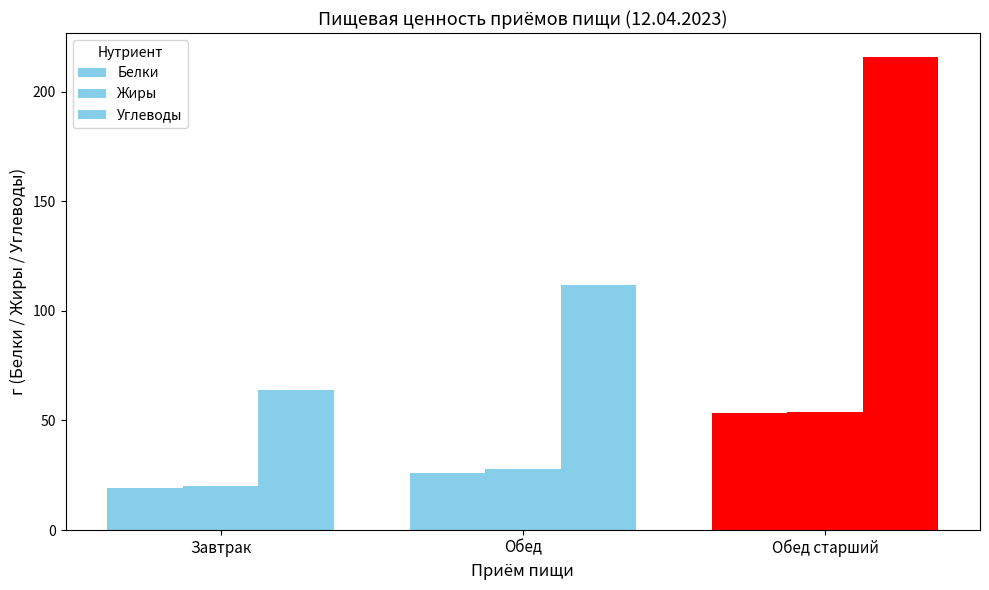

How many data points in Жиры are less than 27?

1